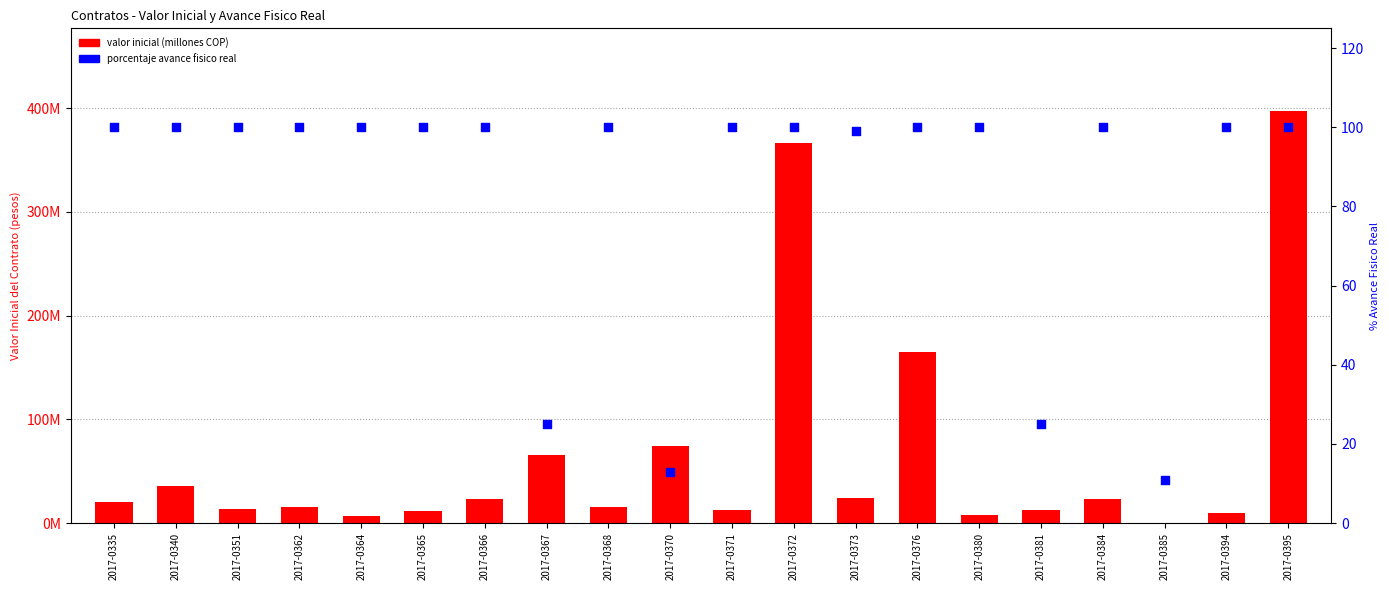

What are all the series names shown in the legend?

valor inicial (millones COP), porcentaje avance fisico real